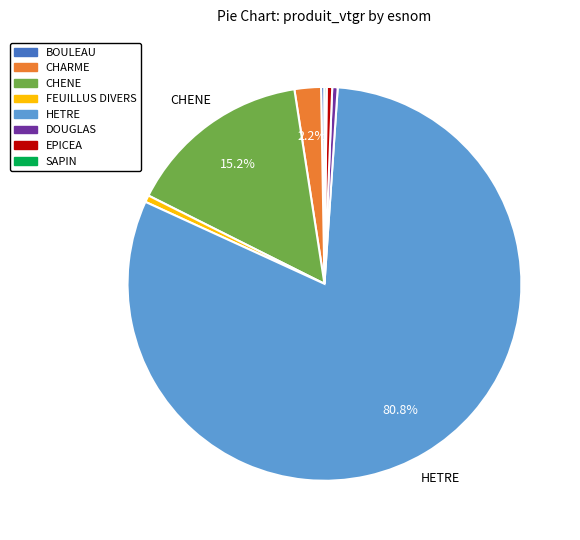

Which category accounts for the majority?

HETRE